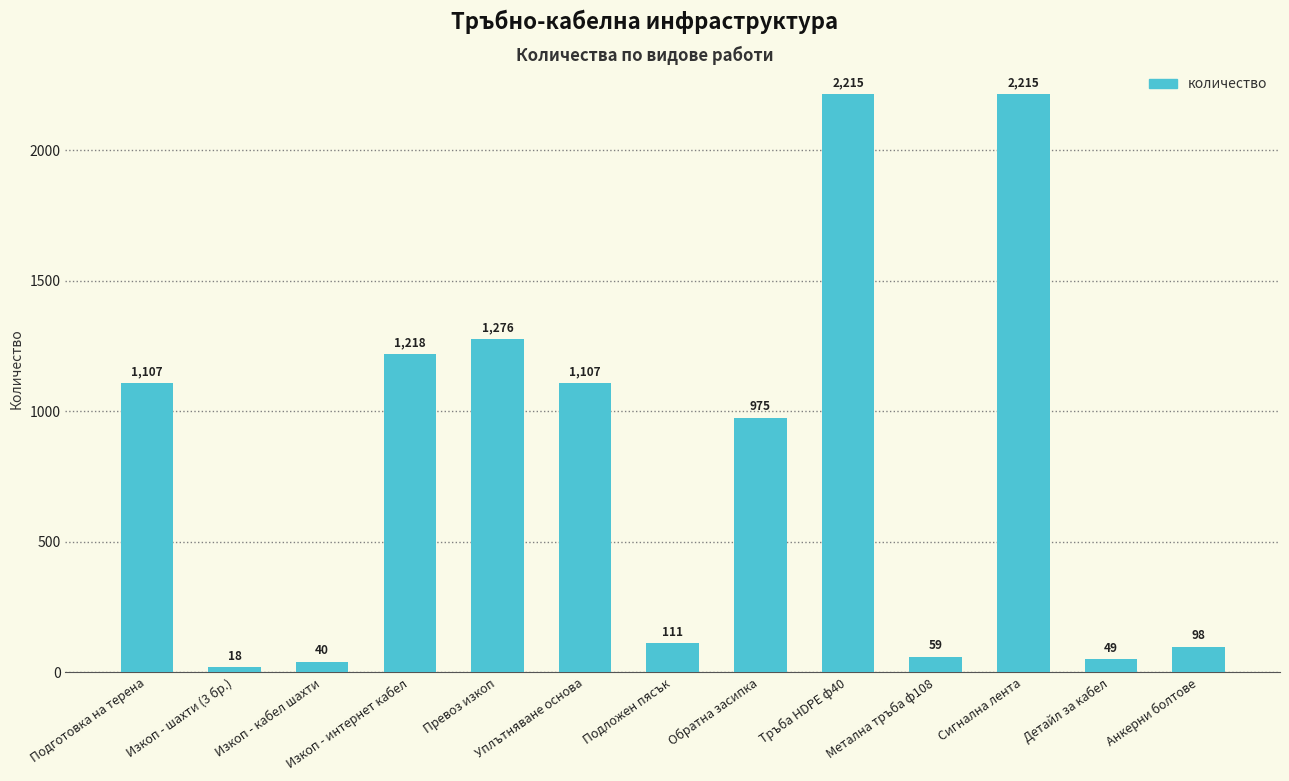

True or false: the data shows 762.5 at Изкоп - интернет кабел.

False